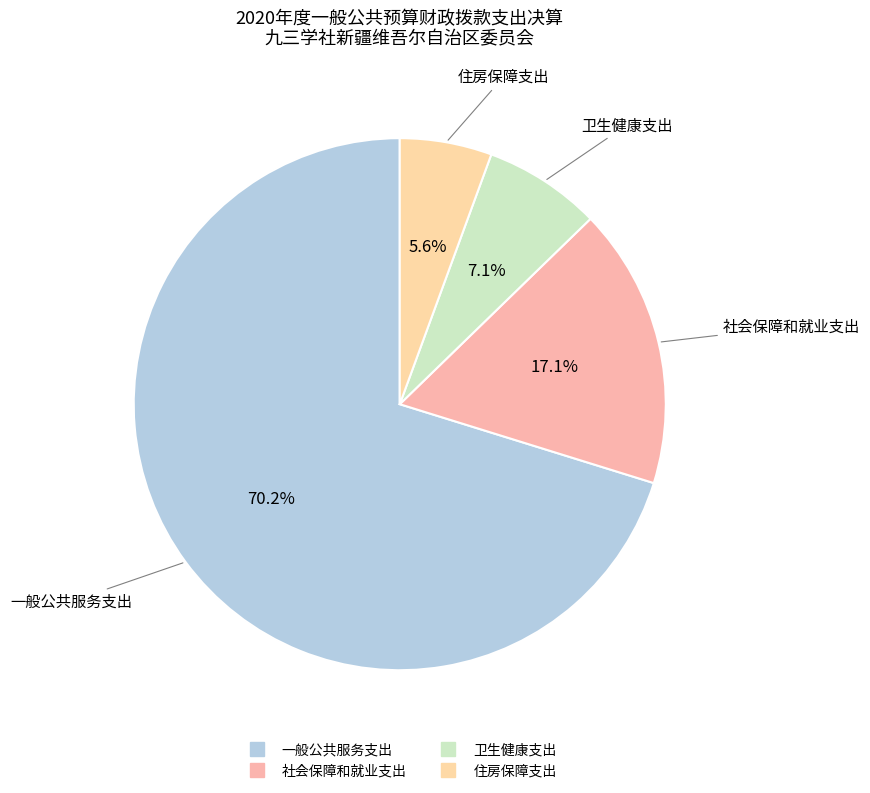

What percentage is the 社会保障和就业支出 slice, to the nearest percent?

17%